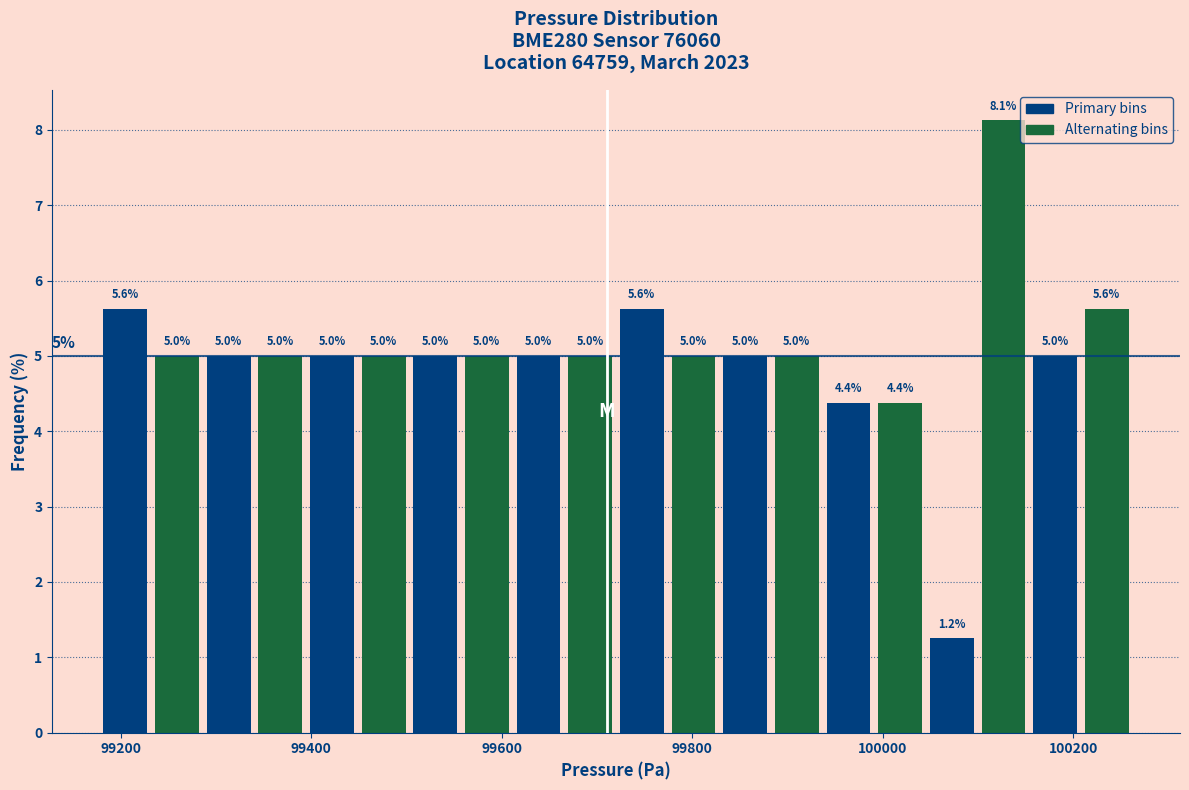

Read against the x-axis, roughly where is the centre of the tallest bar?

100120